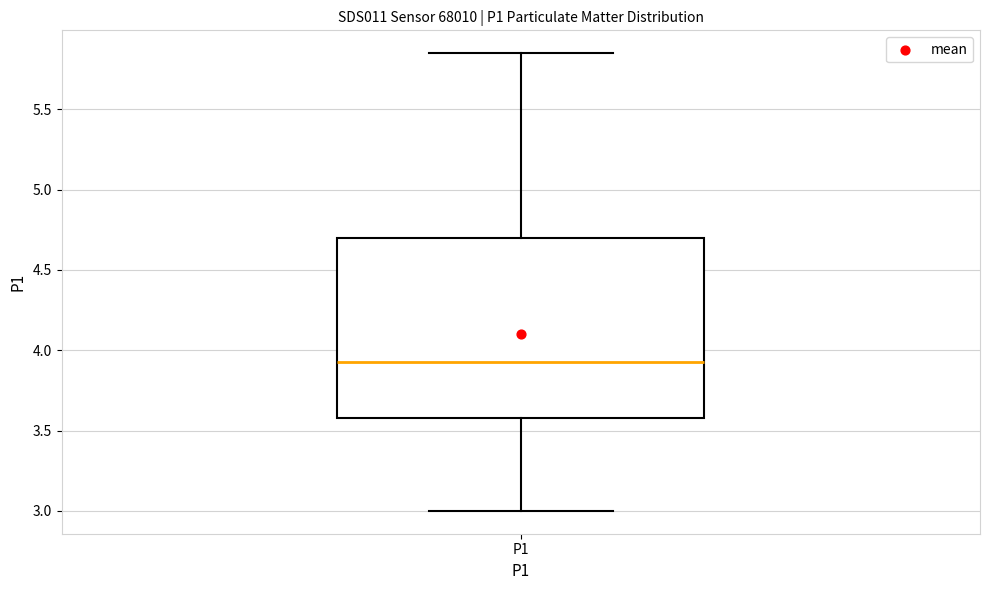

Where does the lower whisker of the box for P1 end on the y-axis? The values are not printed on the chart, so give them approximately, as read against the axis.

3.00